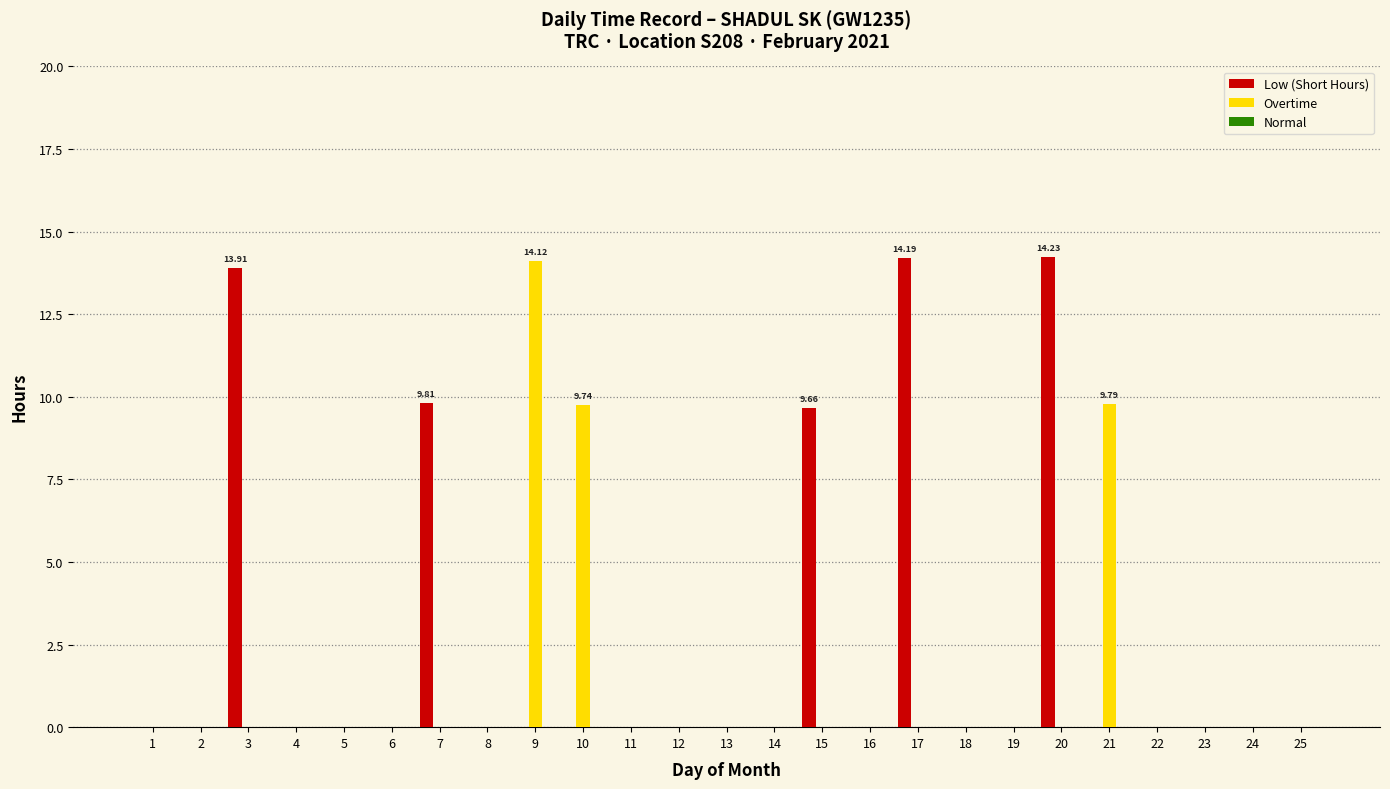

Which series changed the most between 9 and 22?

Overtime